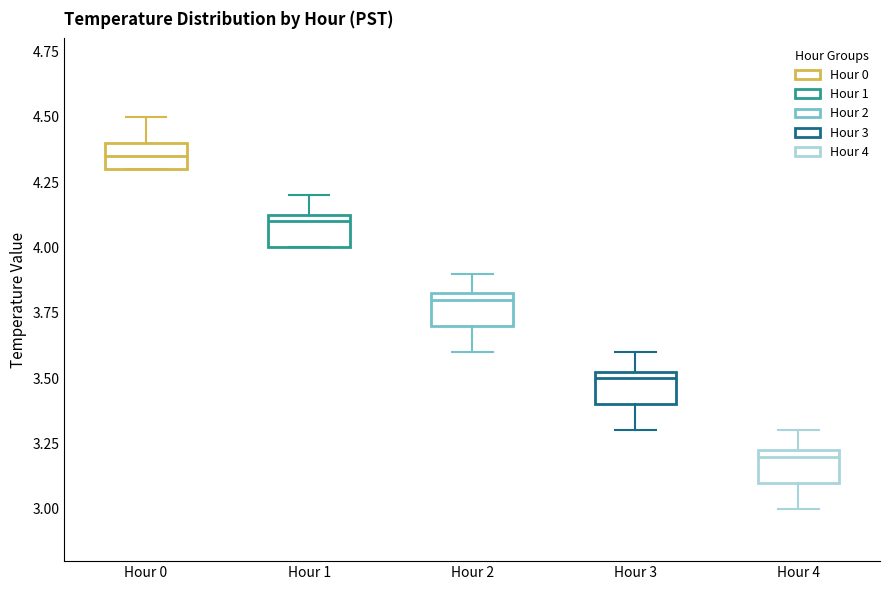

Reading left to right, read every box against the y-axis: the position of its median line, the range the box covers, and the ends of its whiskers. The values are not printed on the chart, so give them approximately, as read against the axis.

Hour 0: median 4.35, box 4.30 to 4.40, whiskers 4.30 to 4.50
Hour 1: median 4.10, box 4.00 to 4.15, whiskers 4.00 to 4.20
Hour 2: median 3.80, box 3.70 to 3.85, whiskers 3.60 to 3.90
Hour 3: median 3.50, box 3.40 to 3.55, whiskers 3.30 to 3.60
Hour 4: median 3.20, box 3.10 to 3.25, whiskers 3.00 to 3.30